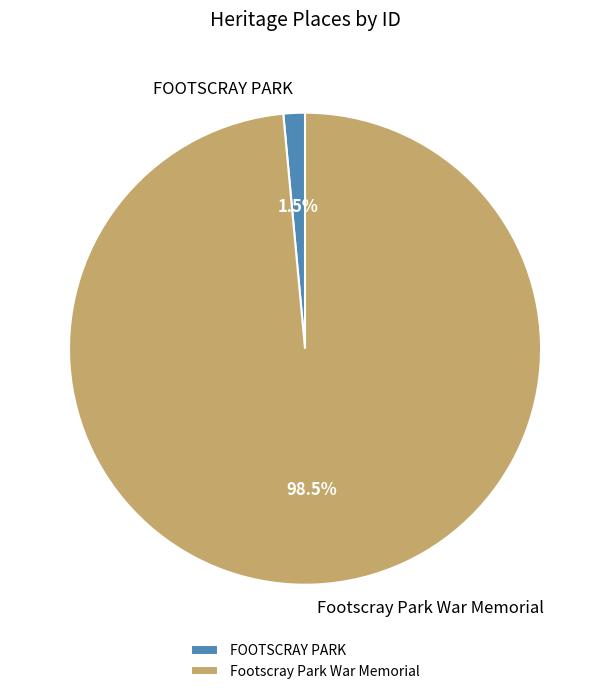

How many slices are in this pie chart?

2